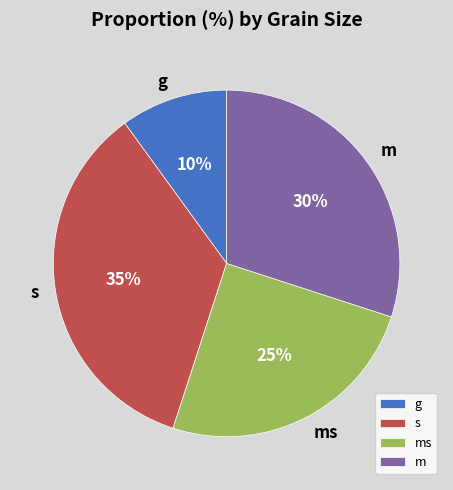

The g slice represents 3% of the pie. True or false?

False